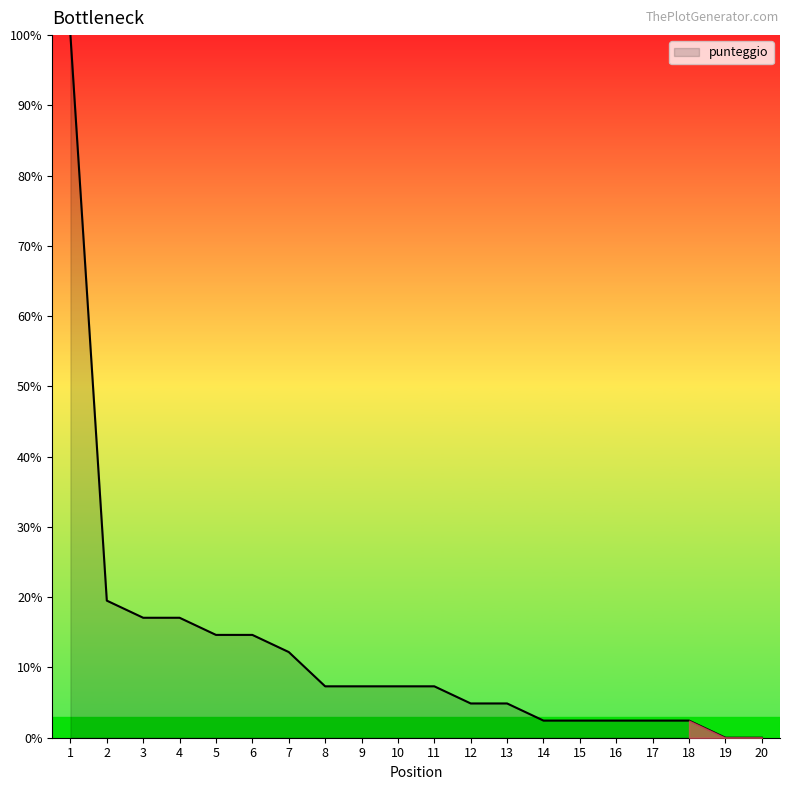

Read the value at 5.

14.6